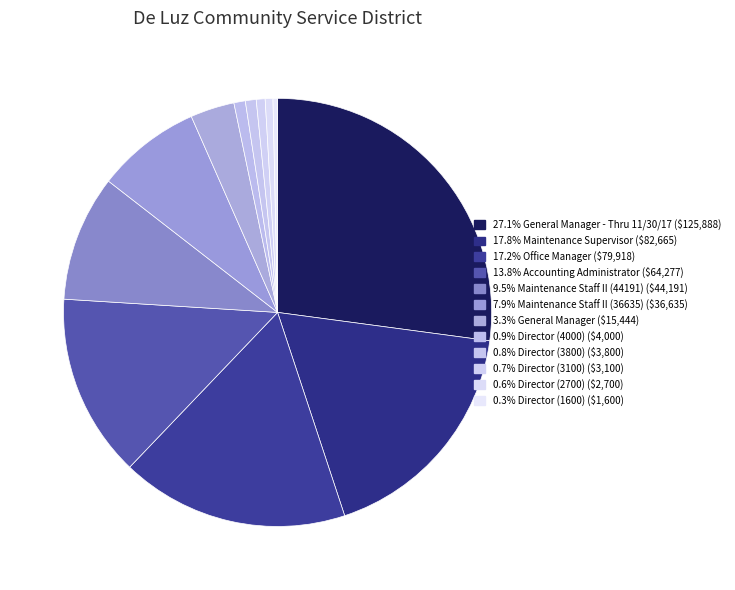

Which slice is the largest?

General Manager - Thru 11/30/17